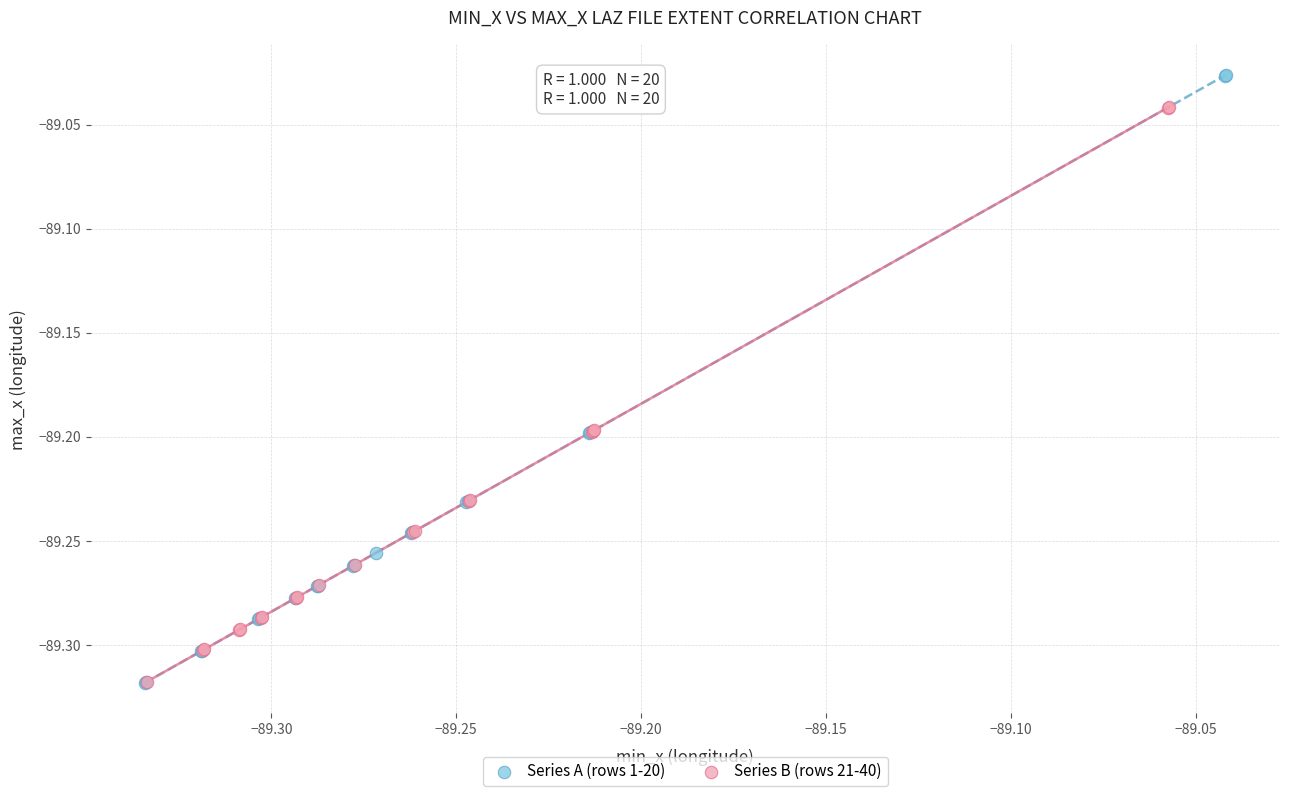

Which series contains the highest Y value?

Series A (rows 1-20)